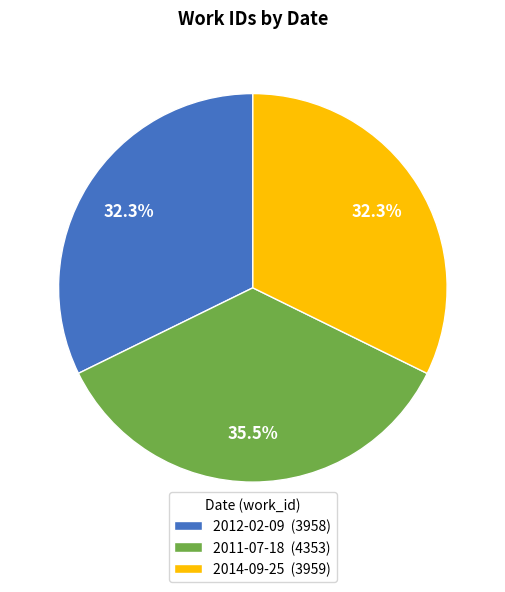

Which has a higher value, 2011-07-18 (4353) or 2014-09-25 (3959)?

2011-07-18 (4353)